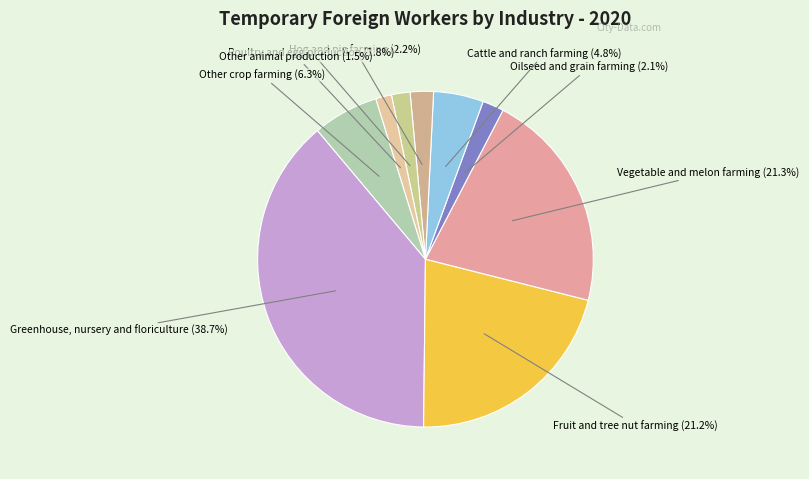

Rank the categories by value from highest to lowest.

Greenhouse, nursery and floriculture, Vegetable and melon farming, Fruit and tree nut farming, Other crop farming, Cattle and ranch farming, Hog and pig farming, Oilseed and grain farming, Poultry and egg production, Other animal production